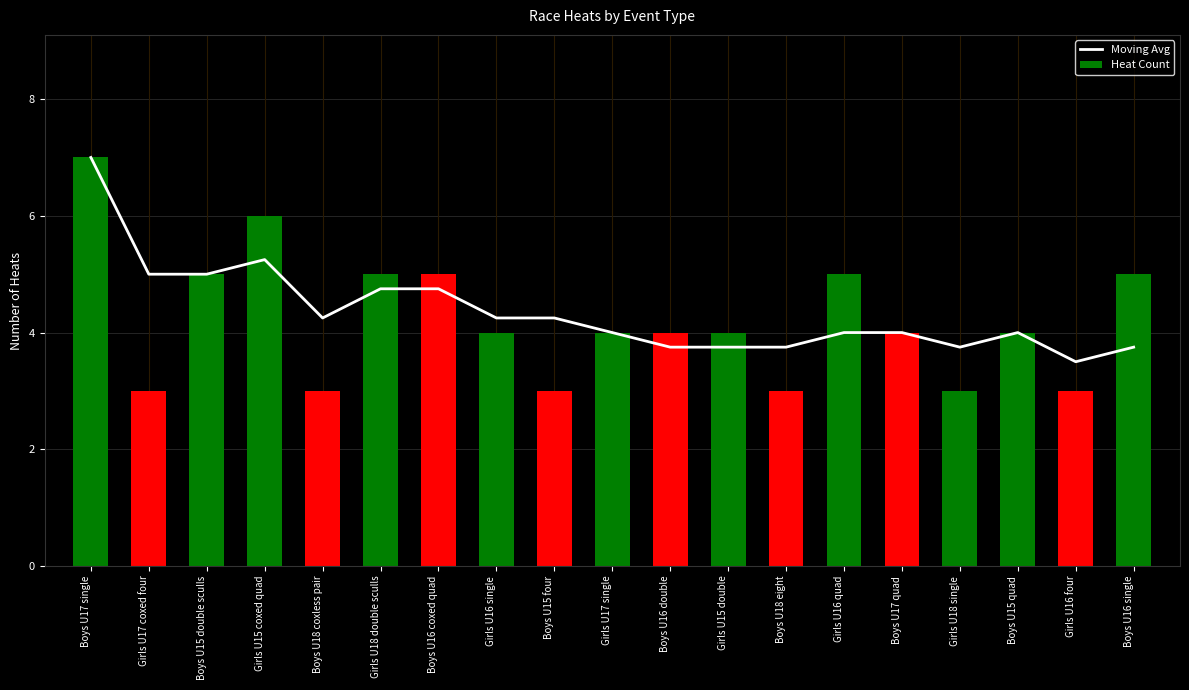

What is the sum of all Moving Avg values?

82.8